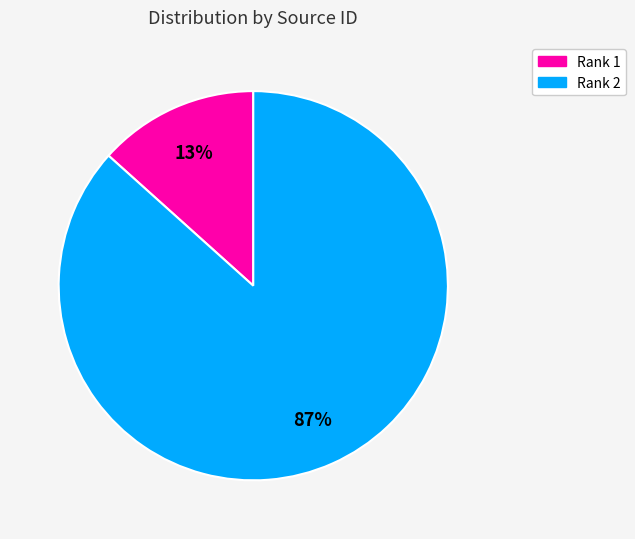

Is there any slice that represents more than half of the pie?

Yes